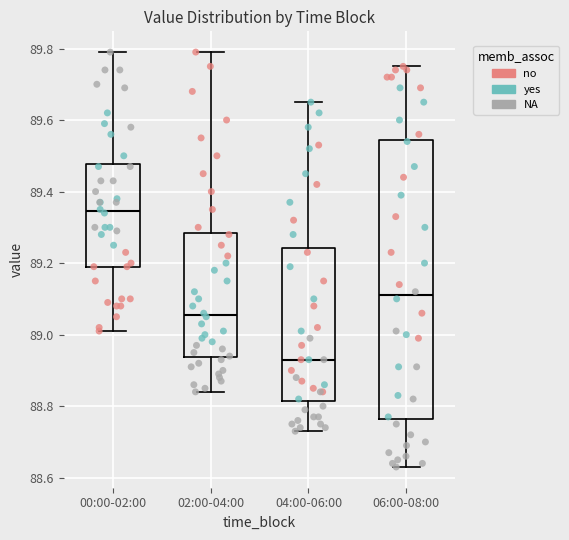

Comparing the boxes themselves (not the whiskers), which one is the tallest?

06:00-08:00